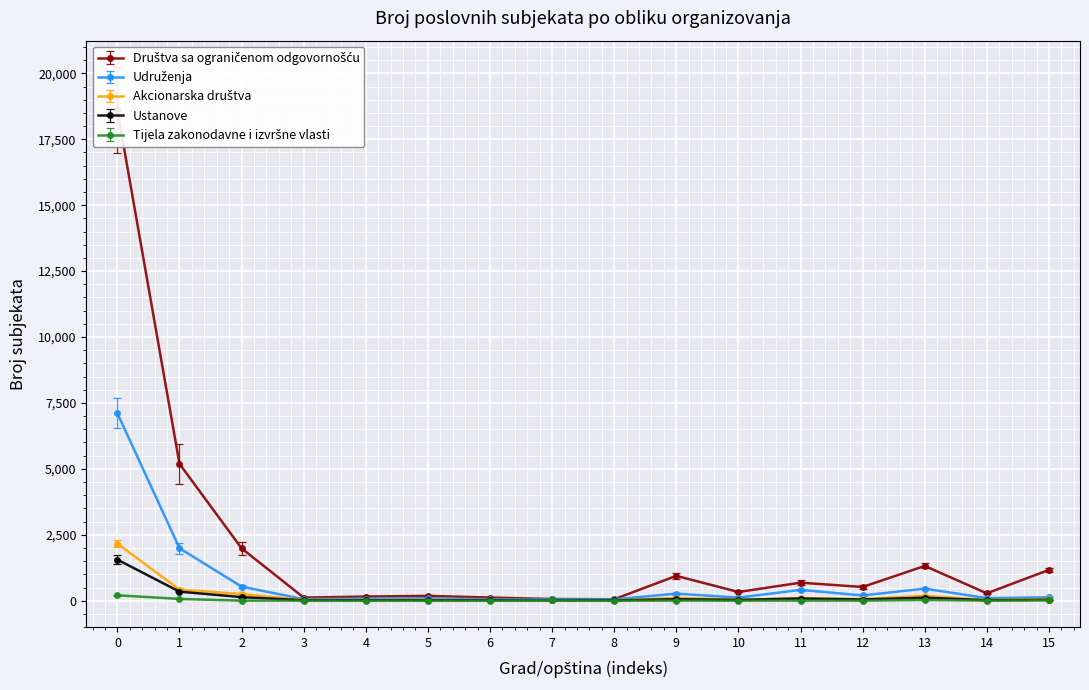

How many interior local peaks does the Društva sa ograničenom odgovornošću series have?

4